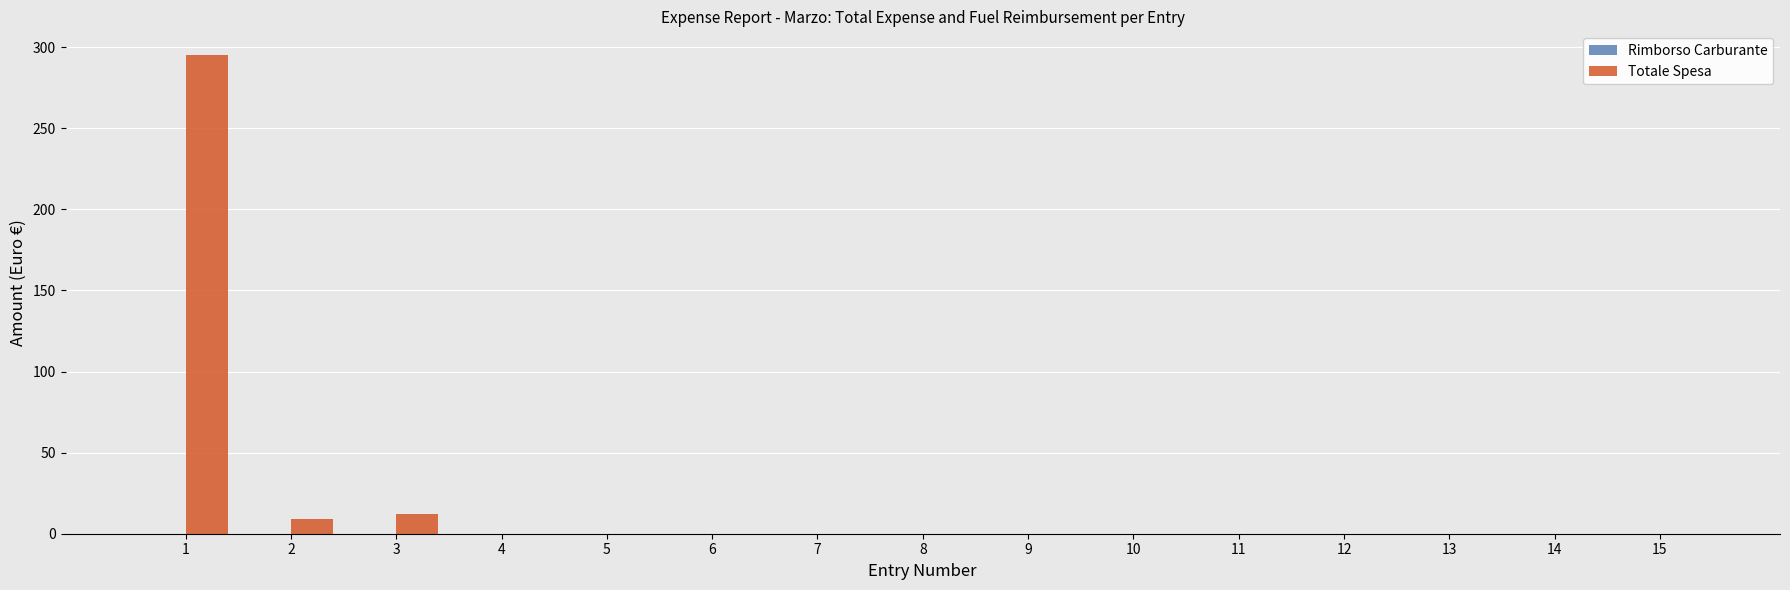

What is the sum of all values?

316